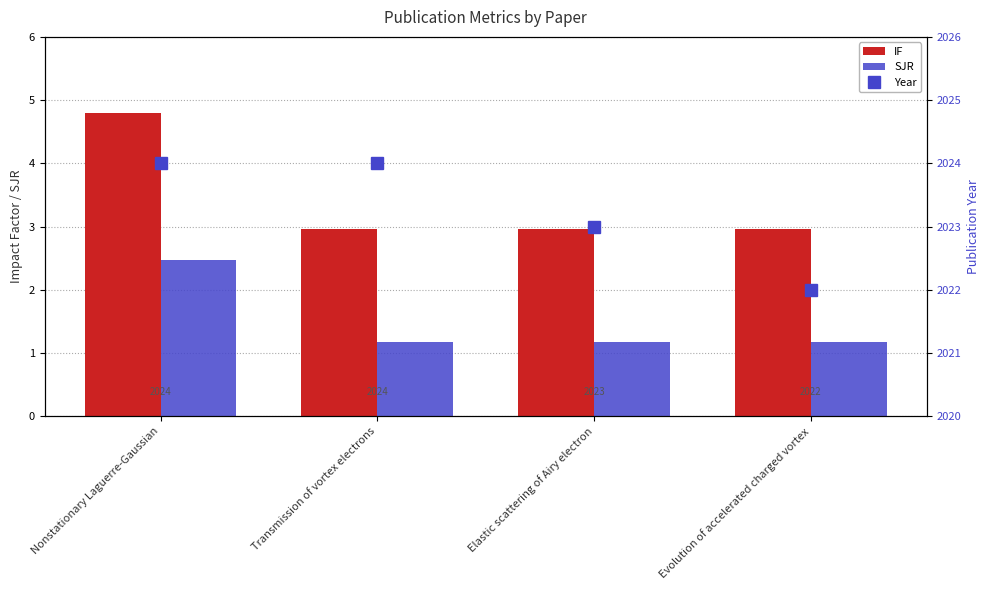

What is the sum of all SJR values?

6.0